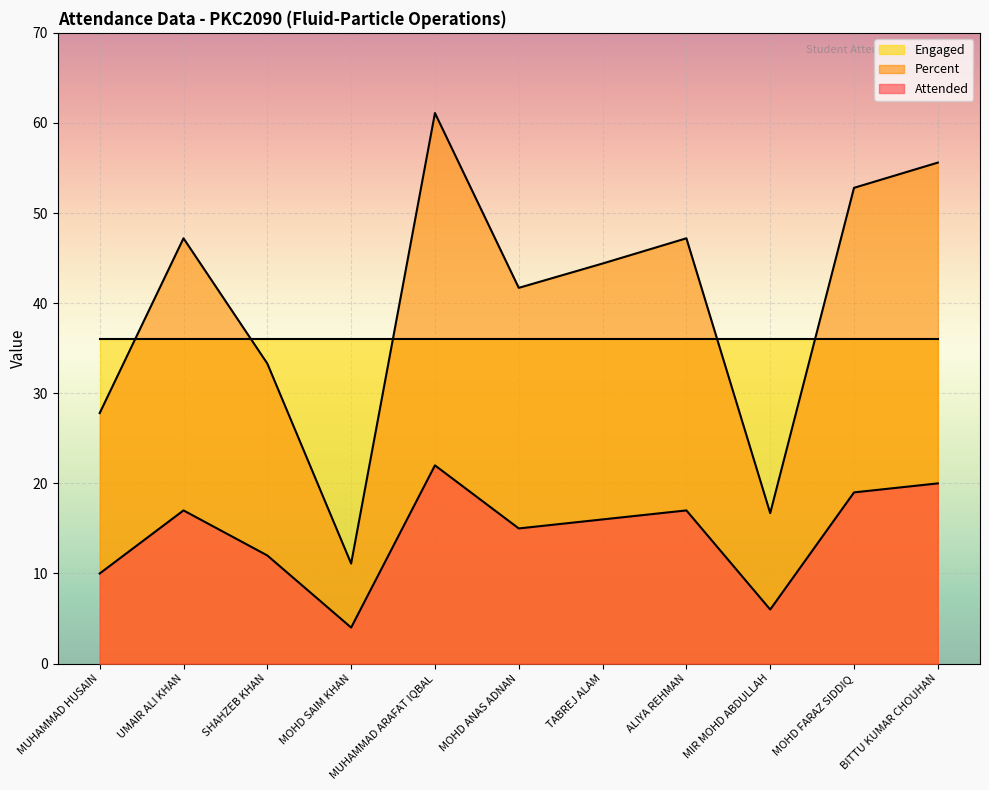

At which category does the chart reach its peak across all series?

MUHAMMAD ARAFAT IQBAL